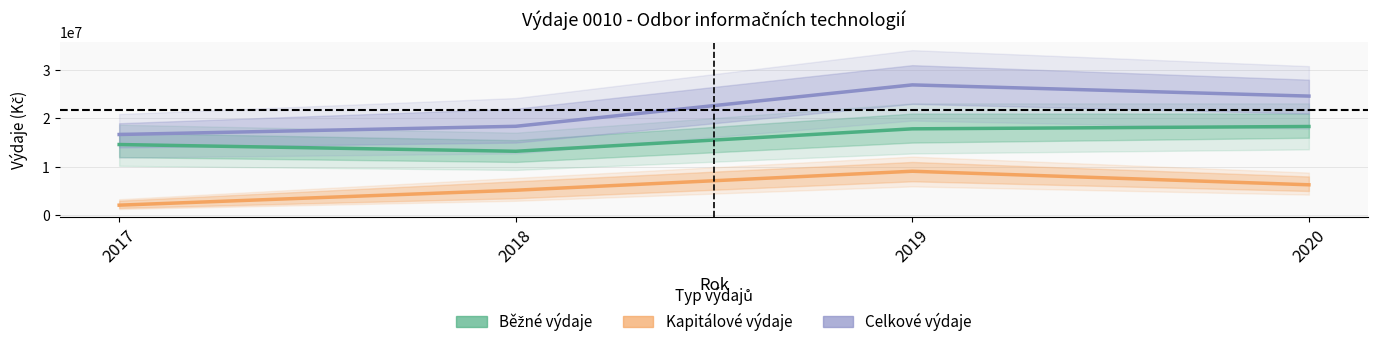

True or false: Běžné výdaje has a value of 13207678.9 at 2018.

True